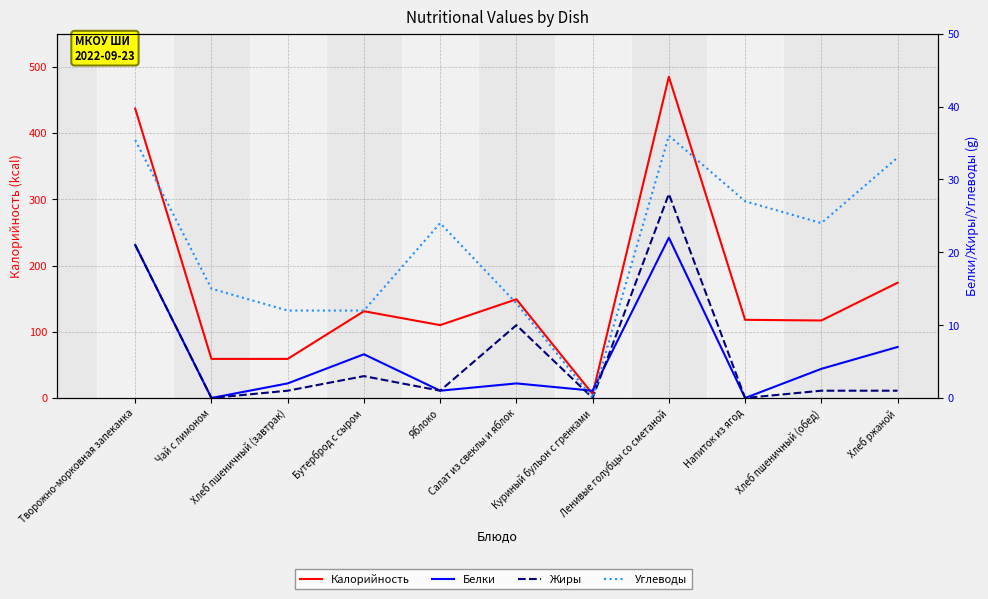

Where do Белки and Жиры first cross each other?

Салат из свеклы и яблок and Куриный бульон с гренками